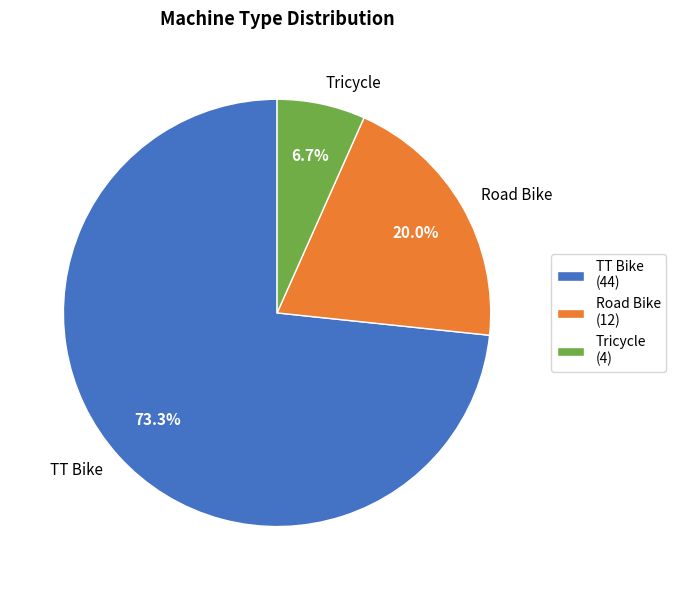

To the nearest percent, what is the difference between the largest and smallest slice percentages?

67%